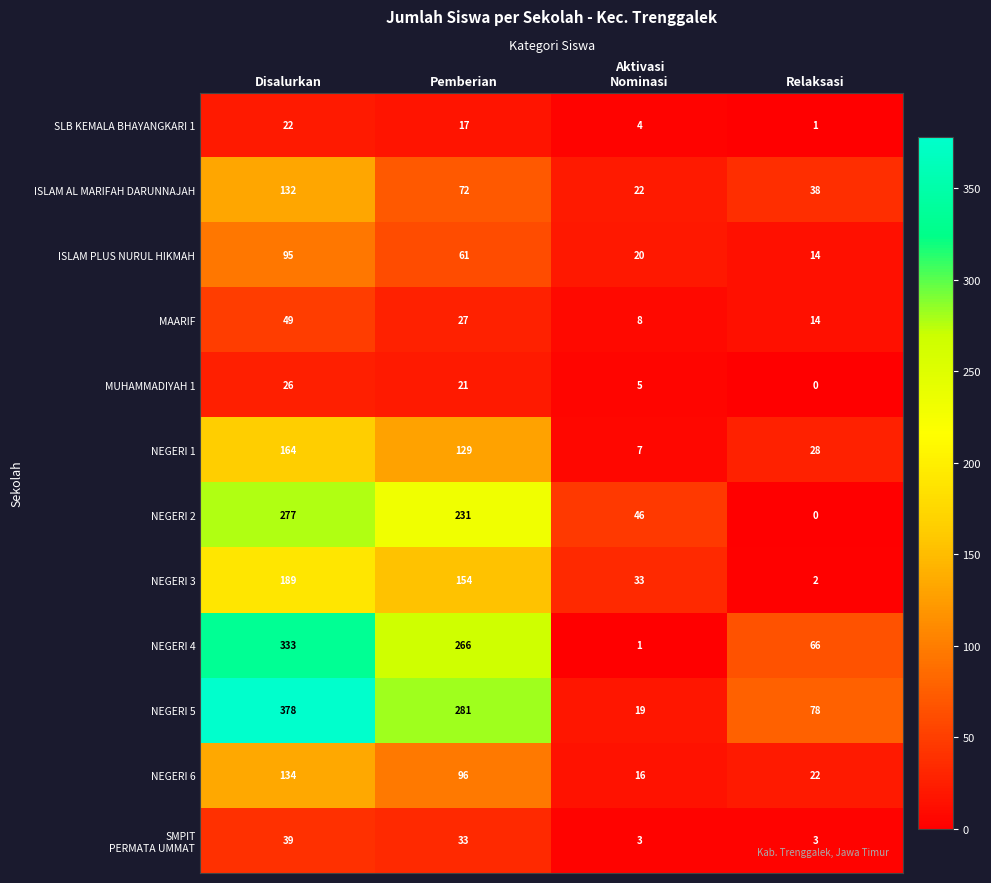

How many values in the ISLAM PLUS NURUL HIKMAH series are below 61?

2